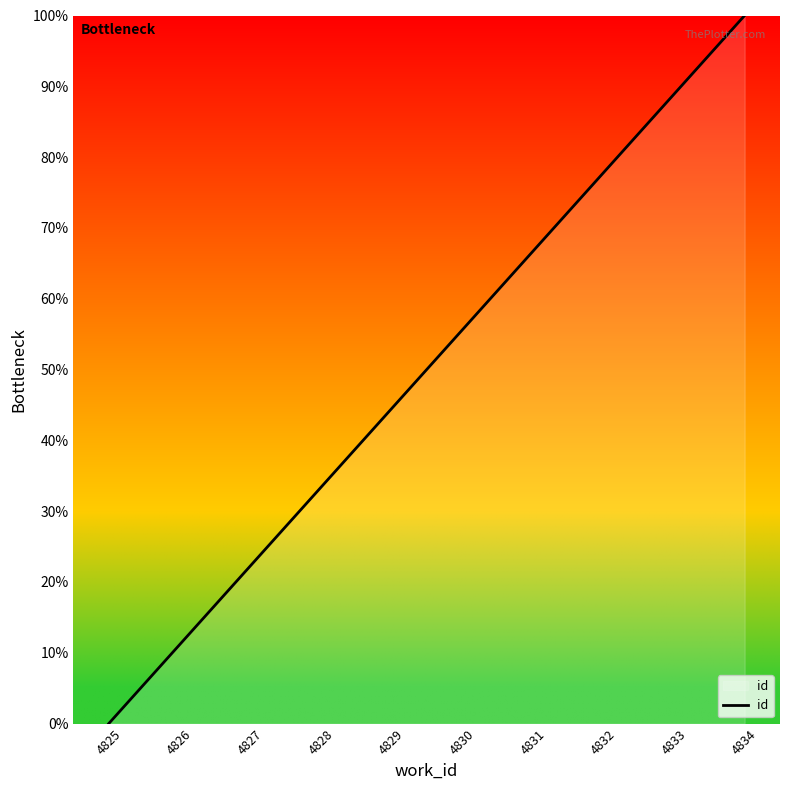

What is the approximate value at 4831?

66.7